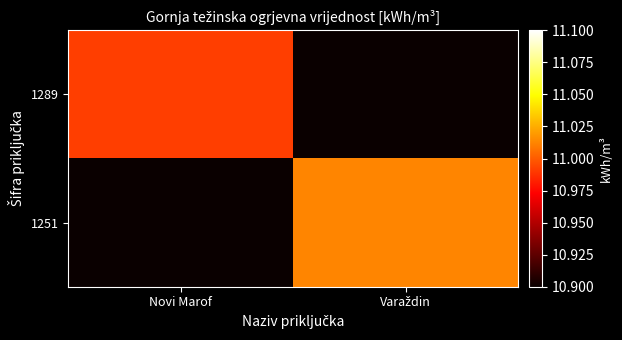

Between Novi Marof and Varaždin, which series saw the biggest shift?

1251